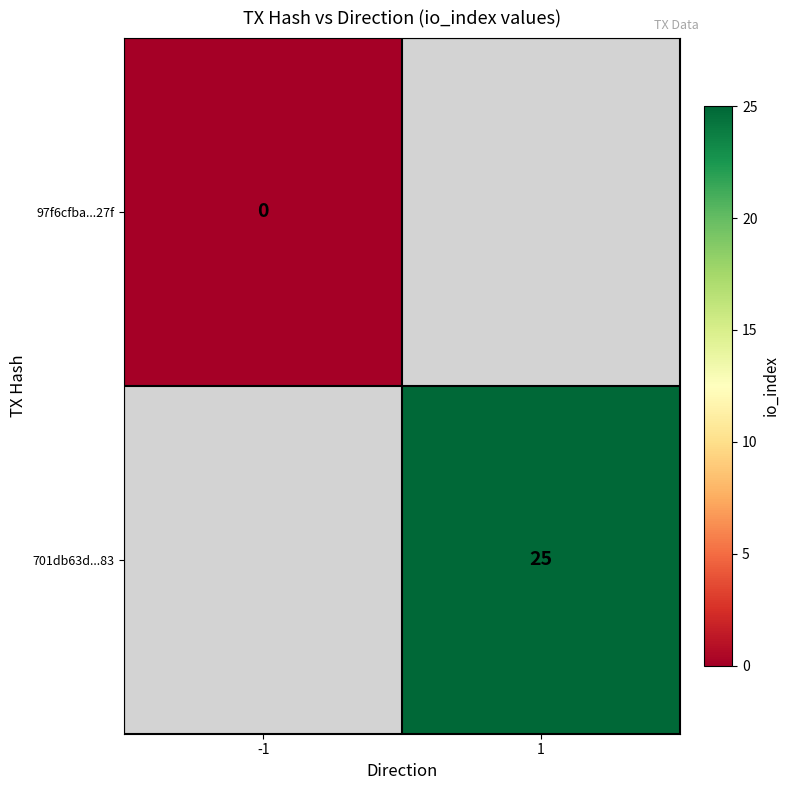

The 701db63d...83 series shows 12.2 at 1. True or false?

False